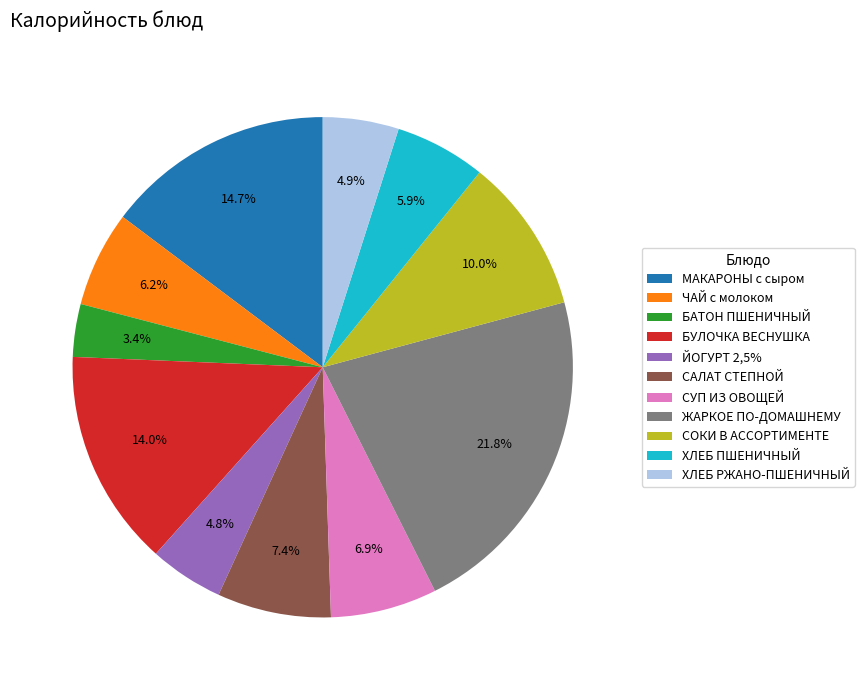

What is the smallest slice in the pie chart?

БАТОН ПШЕНИЧНЫЙ